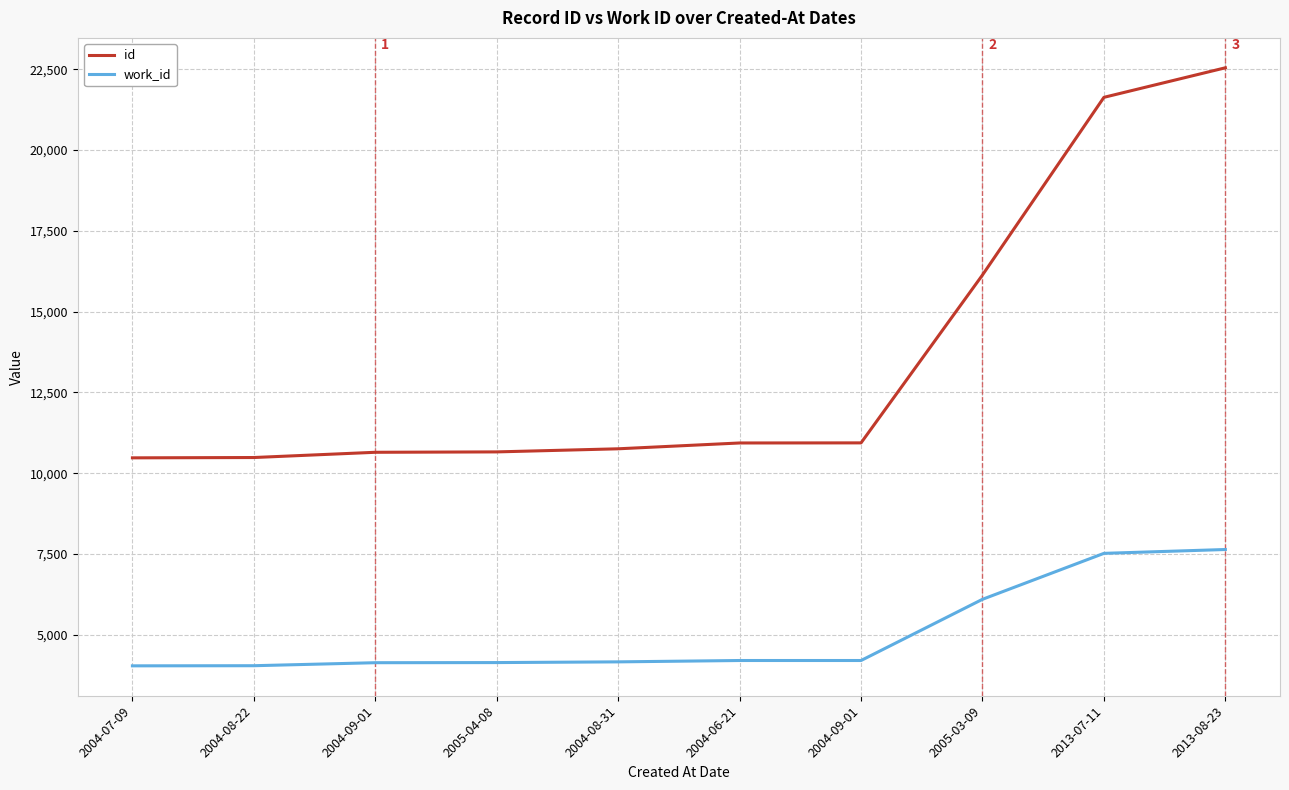

What are all the series names shown in the legend?

id, work_id